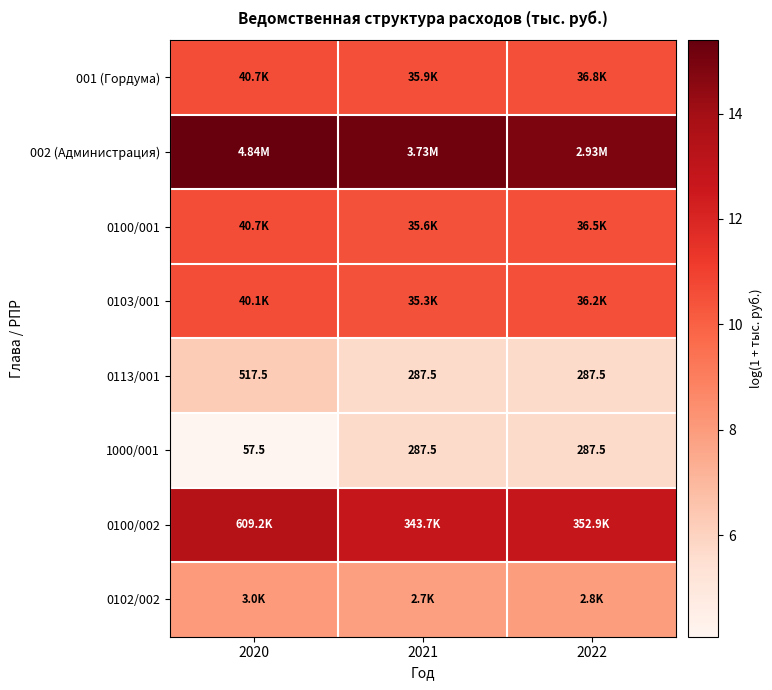

Which has a higher value, 2020 or 2021?

2020